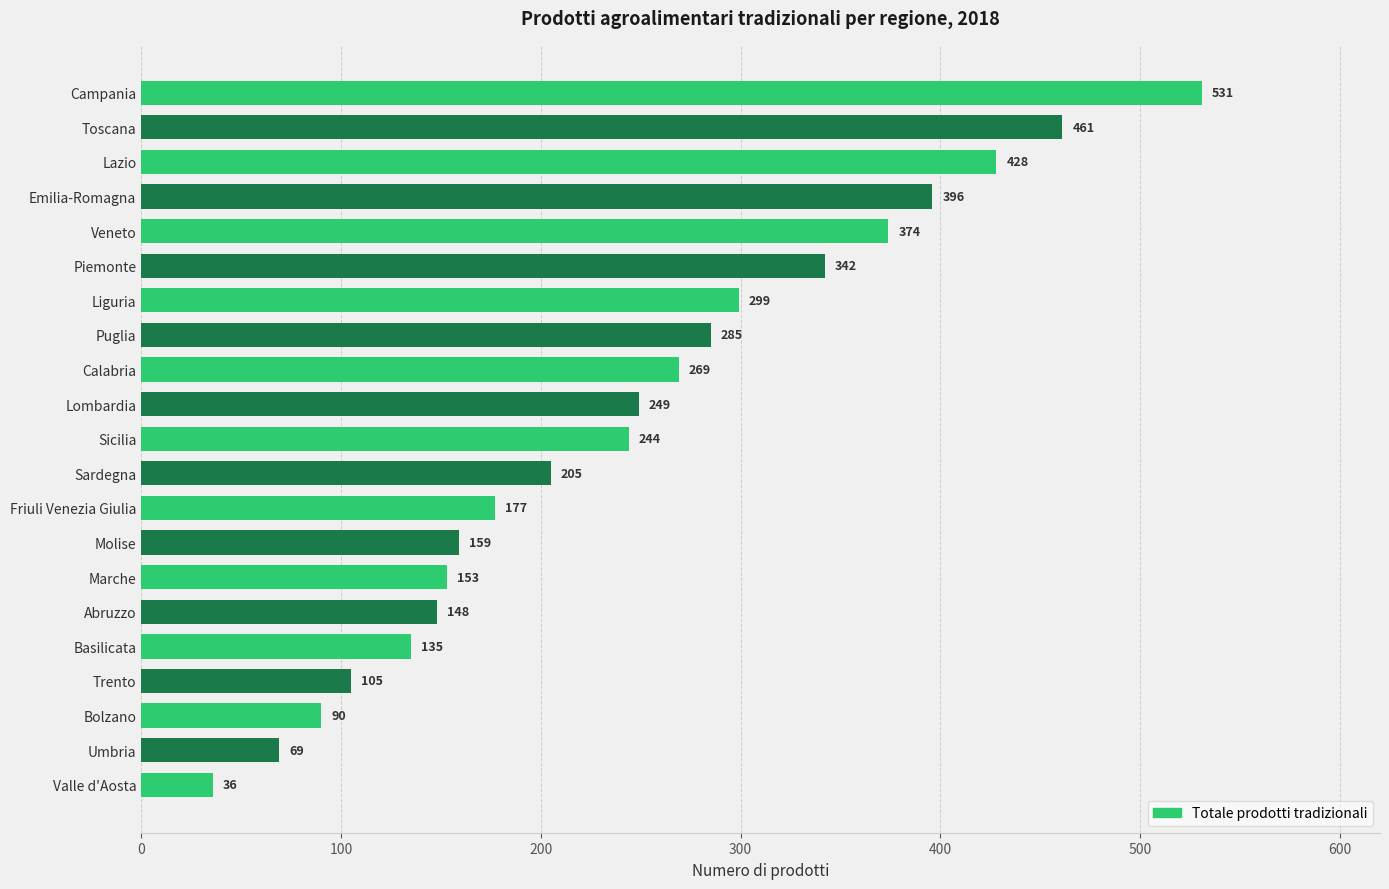

What is the label of the 4th bar from the top?

Emilia-Romagna